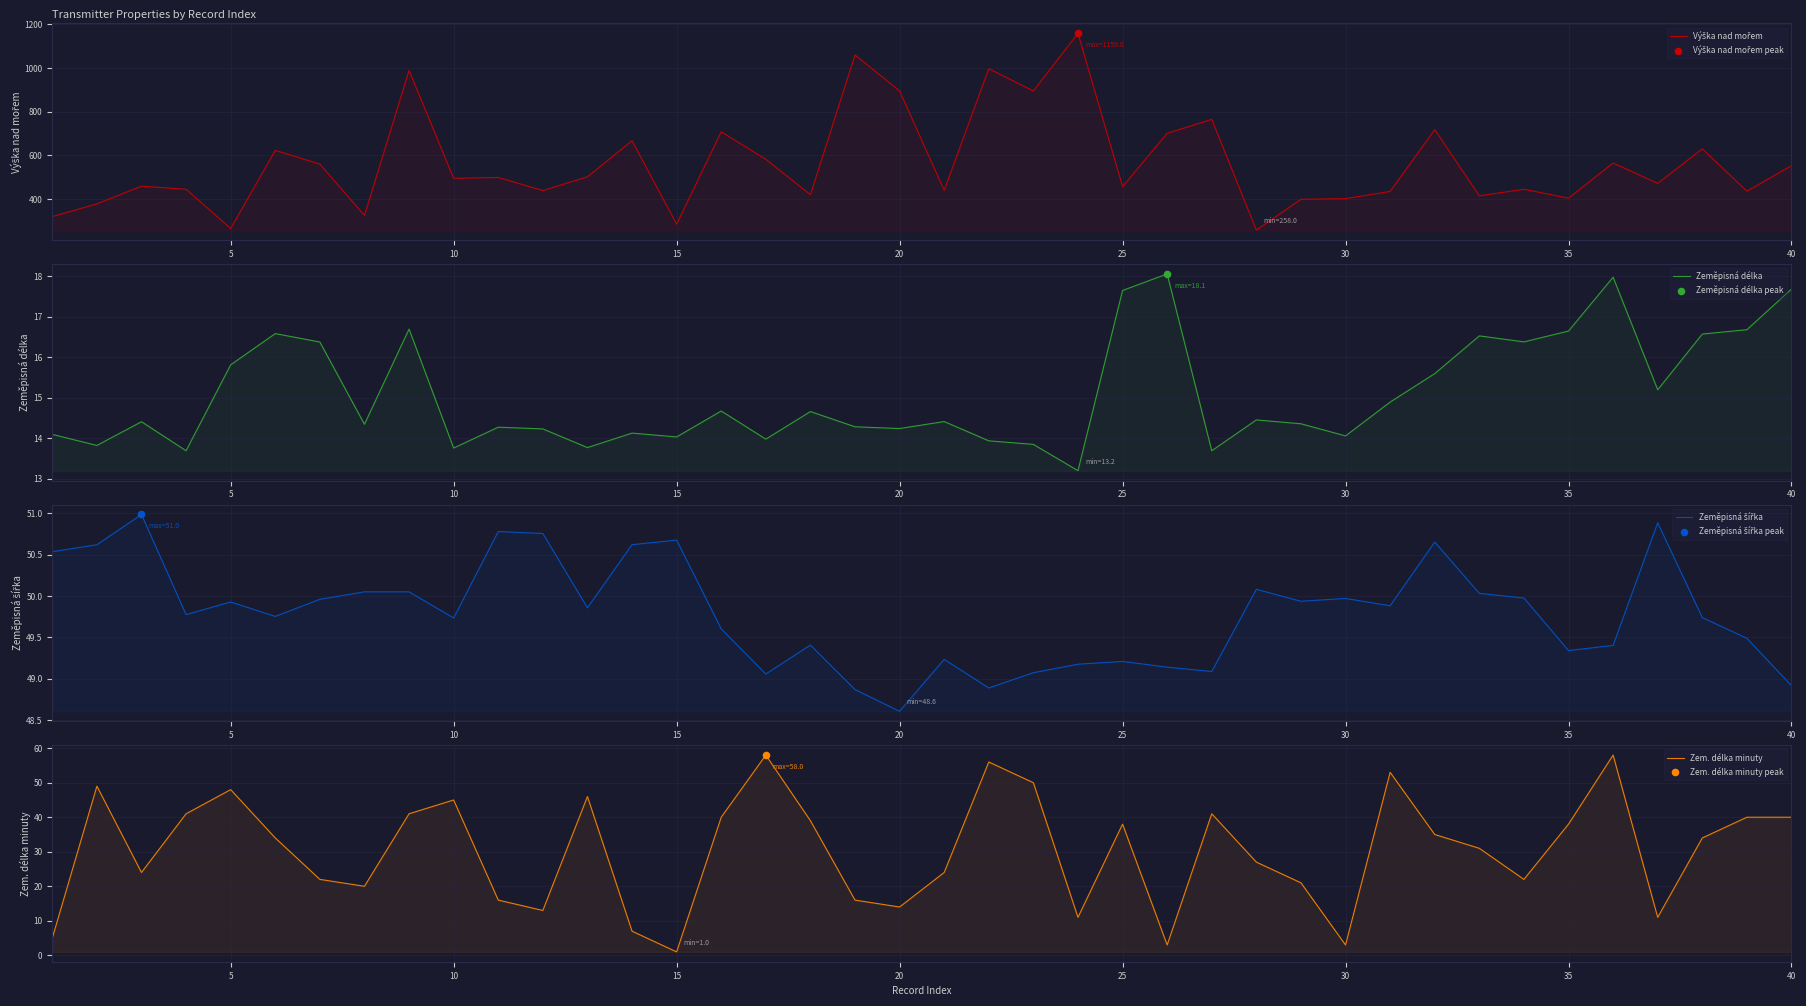

Which series has the largest Y range (max minus min)?

Výška nad mořem